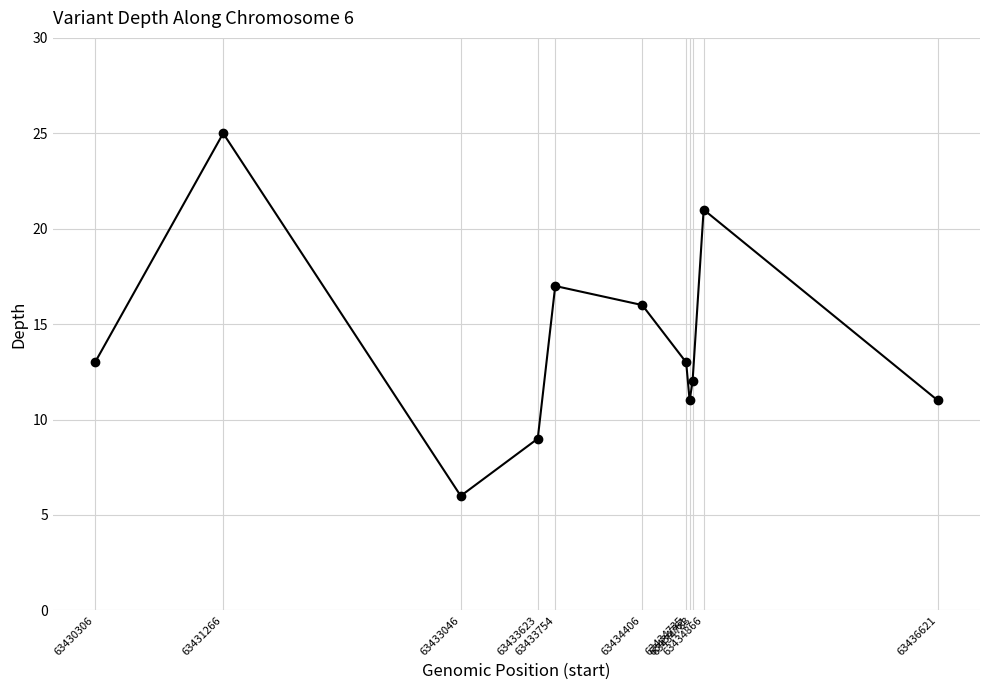

Approximately how many times larger is the value at 63431266 compared to 63434761?

2.3